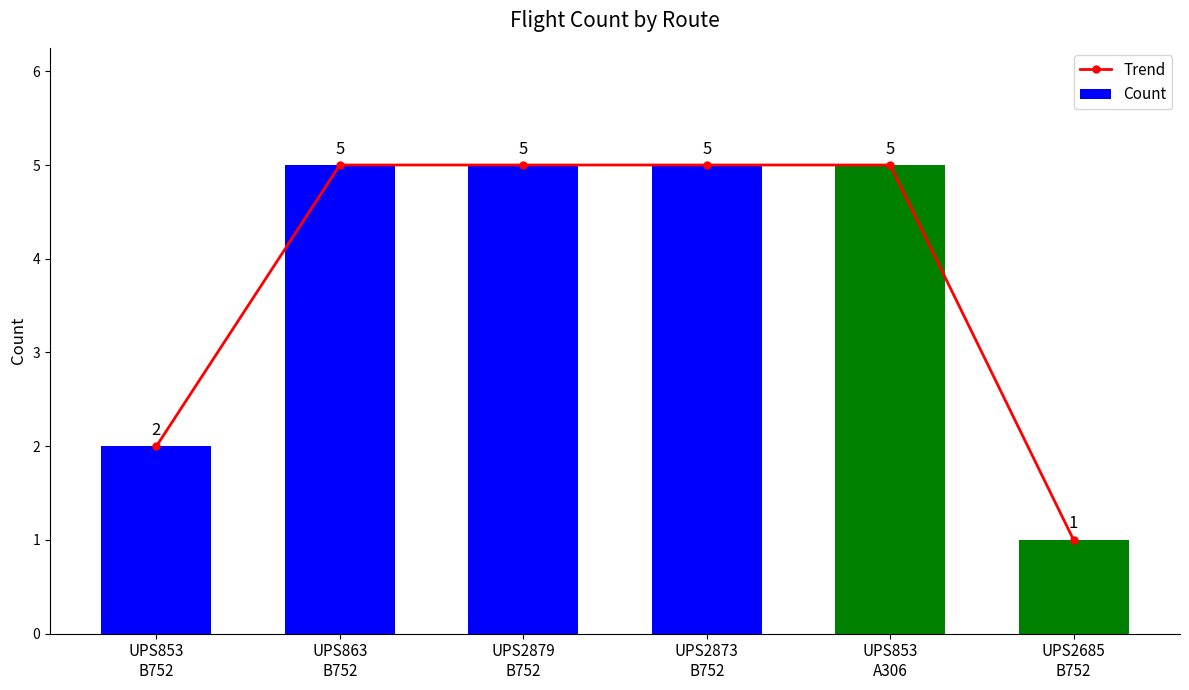

Is it true that Count equals 7 at UPS863
B752?

False